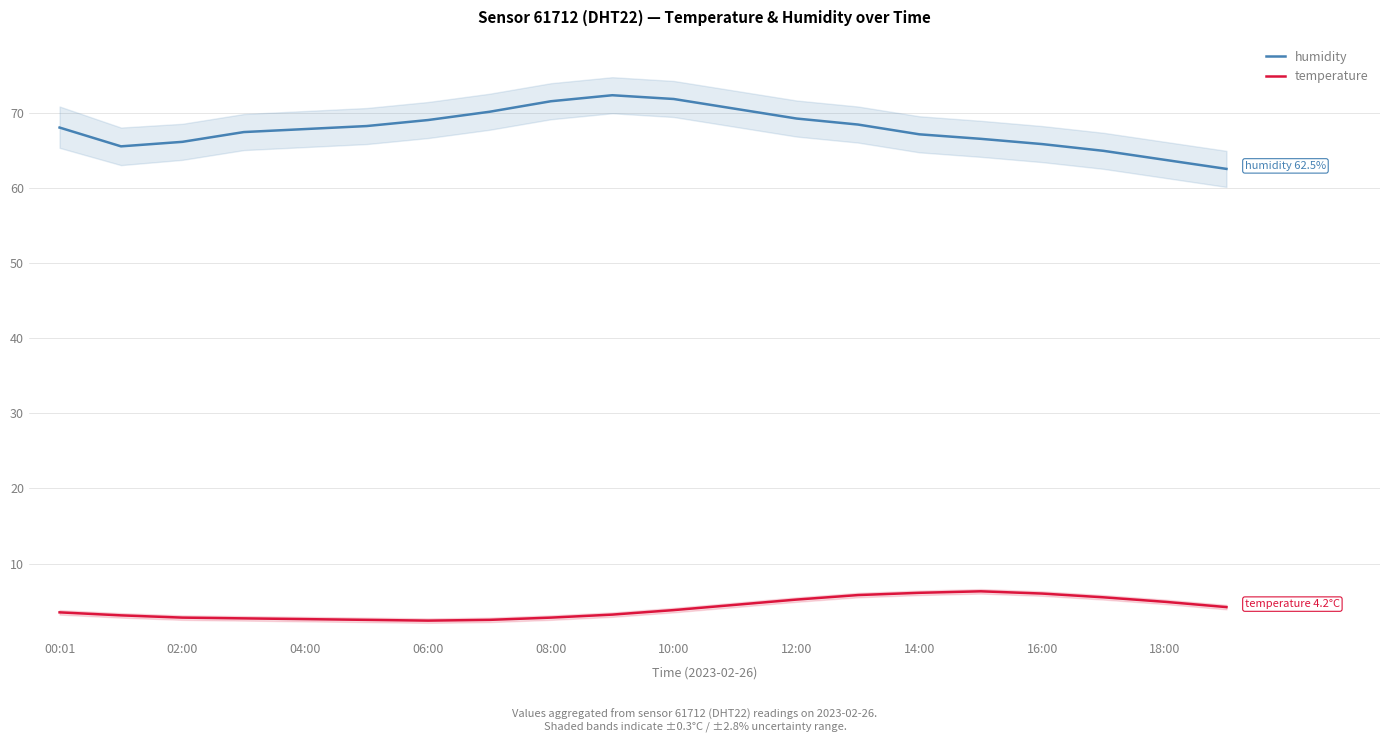

True or false: humidity has a value of 71.8 at 10:00.

True